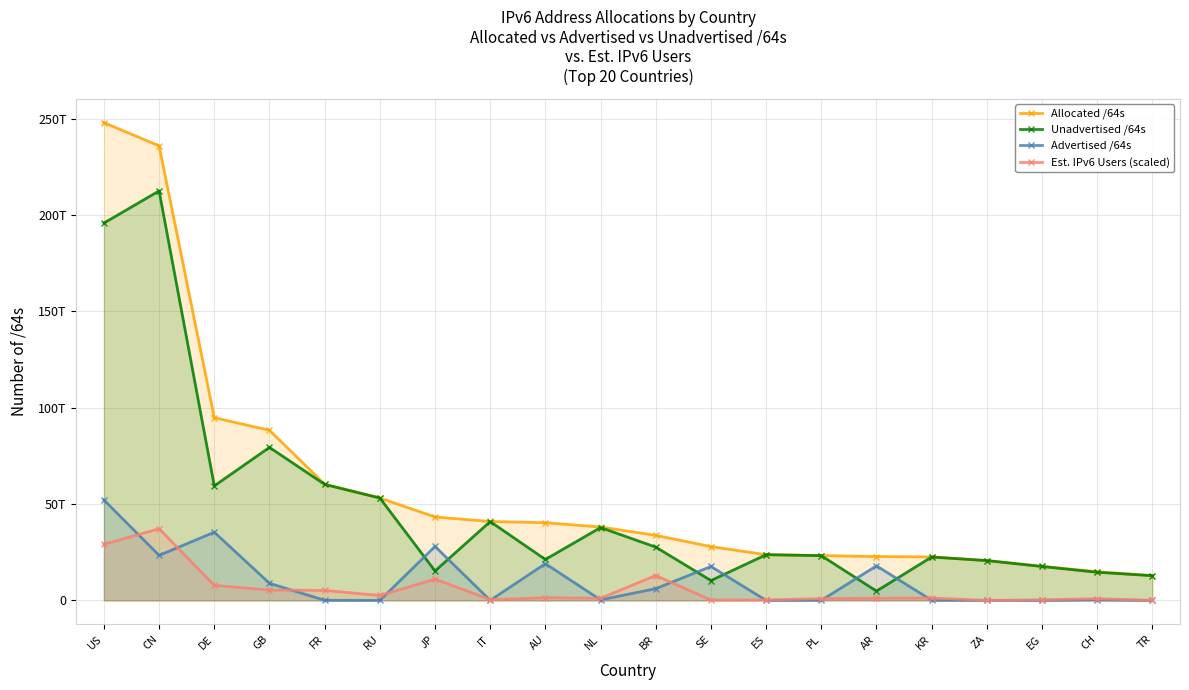

Which series has the largest total across all categories?

Allocated /64s